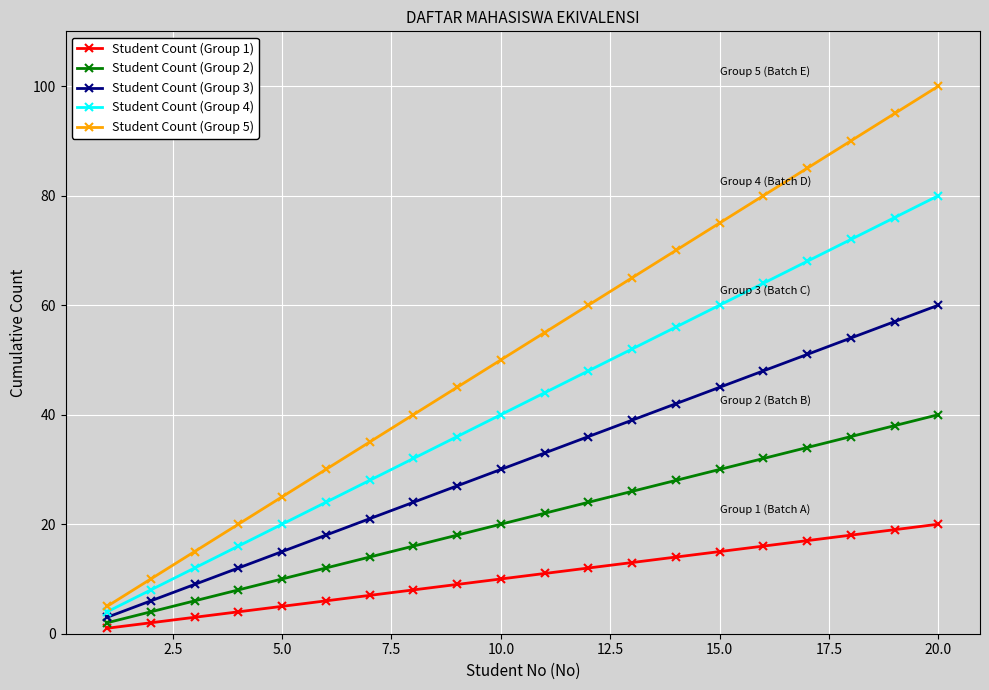

True or false: Student Count (Group 1) and Student Count (Group 2) intersect in this chart.

False